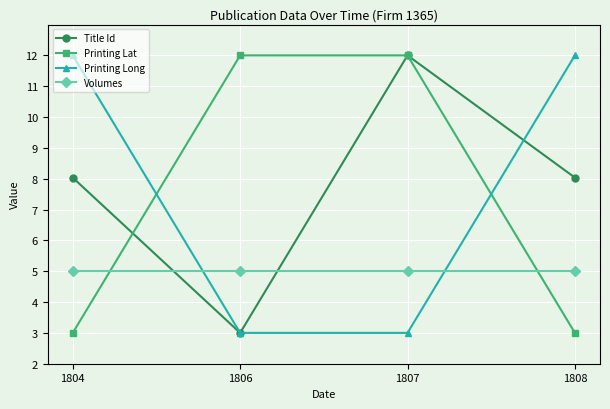

What is the lowest value of the Volumes series?

5.0